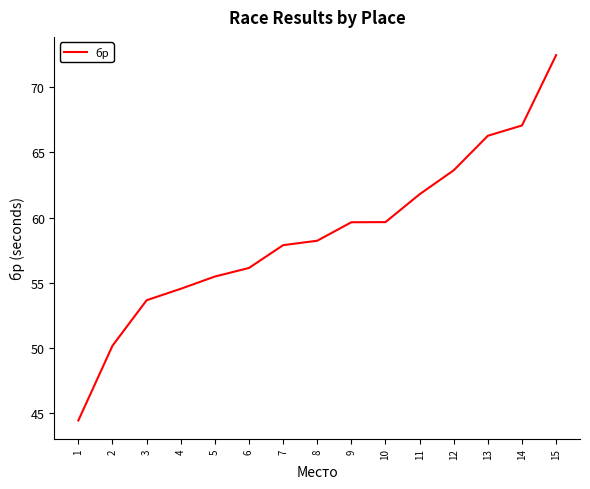

What is the minimum value shown in the chart?

44.4